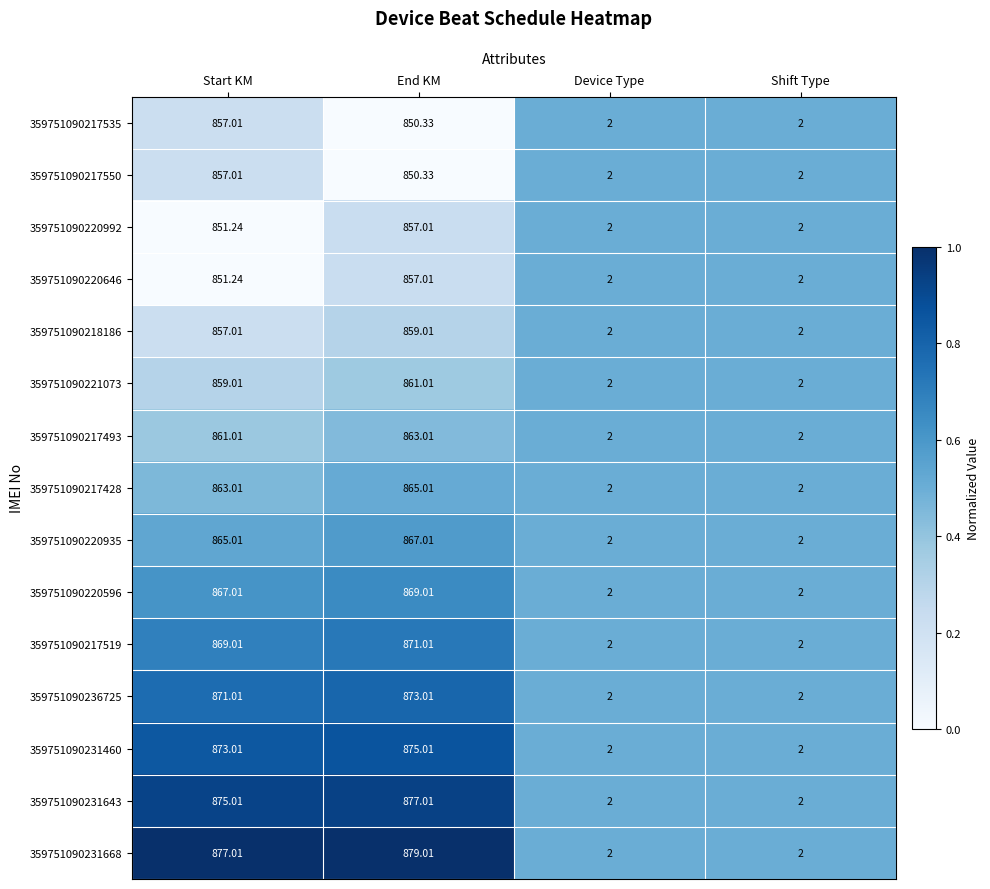

Which label corresponds to the largest value in the chart?

End KM